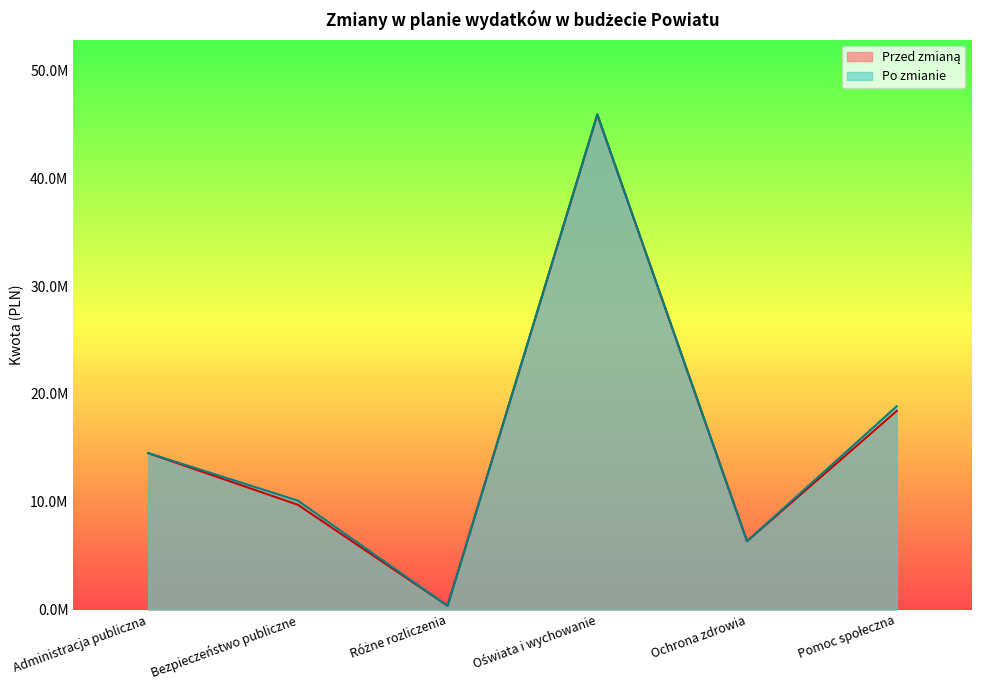

What is the difference between the Przed zmianą values at Administracja publiczna and Oświata i wychowanie?

31376503.4